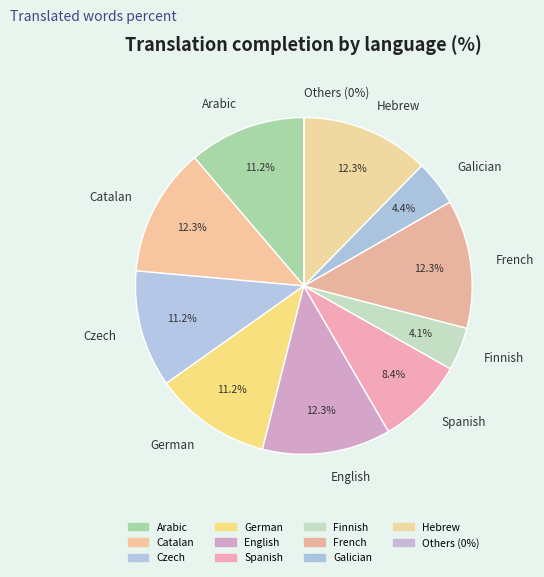

Does Catalan represent more than half of the total?

No